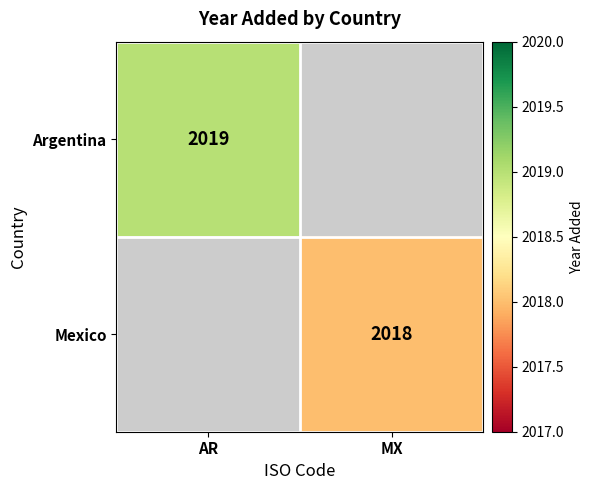

True or false: Argentina has a value of 2019 at AR.

True